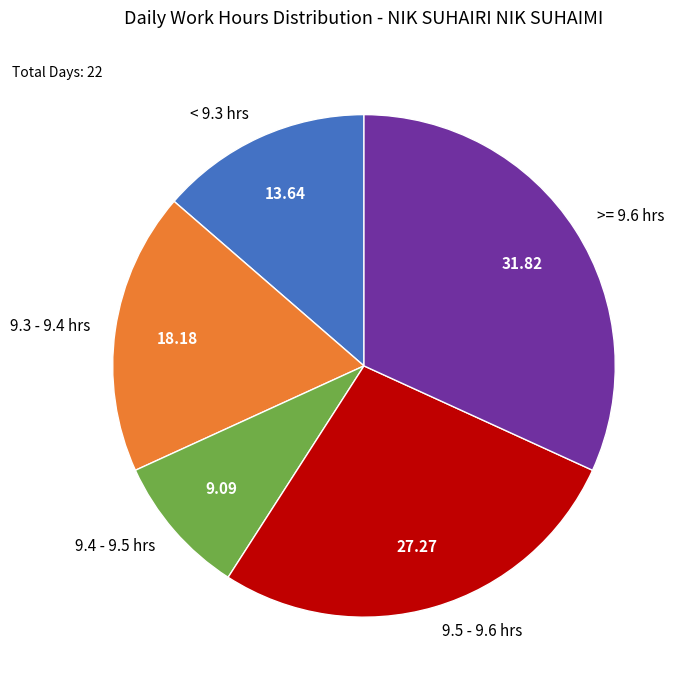

Count the number of slices in the pie.

5